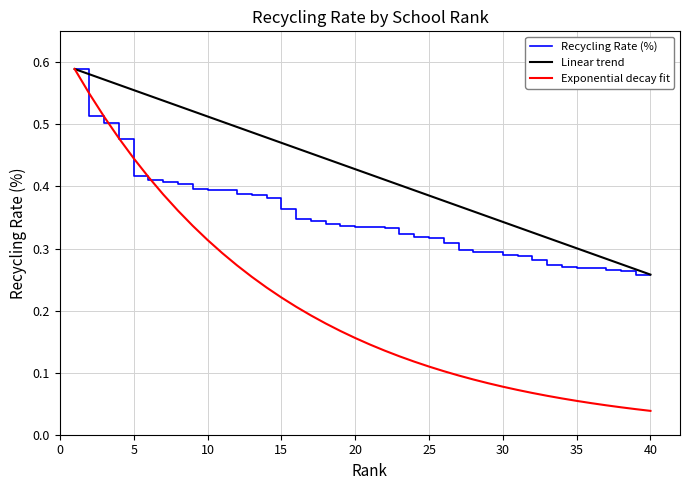

Which series has the widest spread of values?

Exponential decay fit